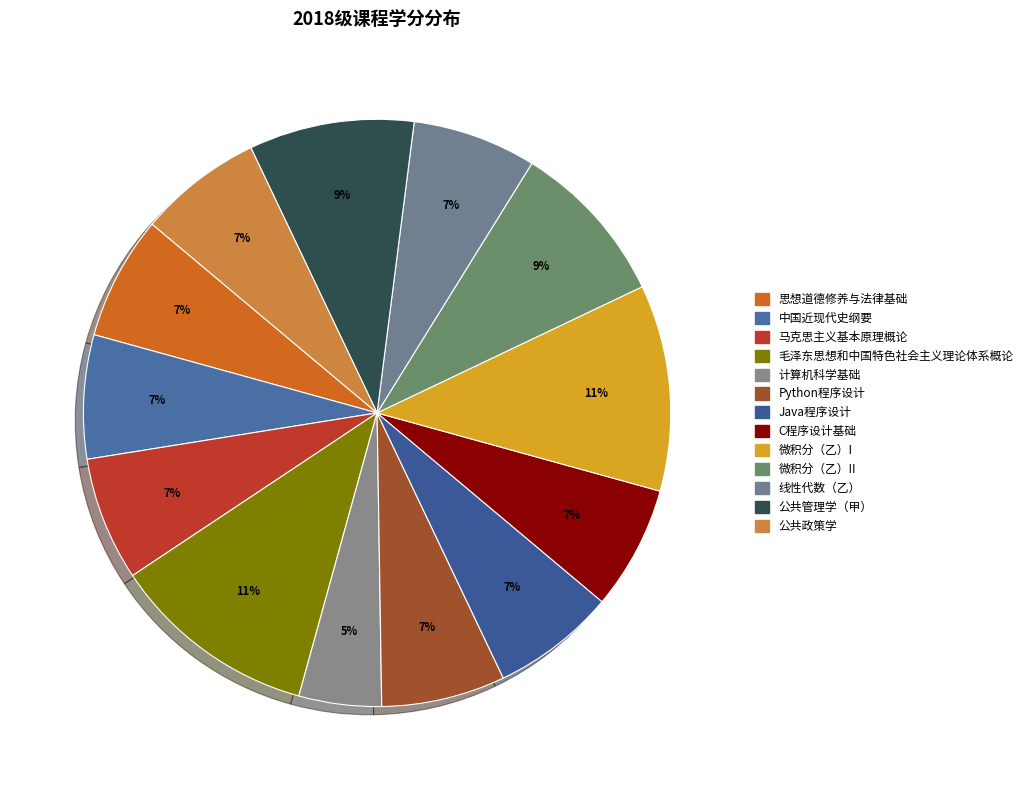

Count the number of slices in the pie.

13